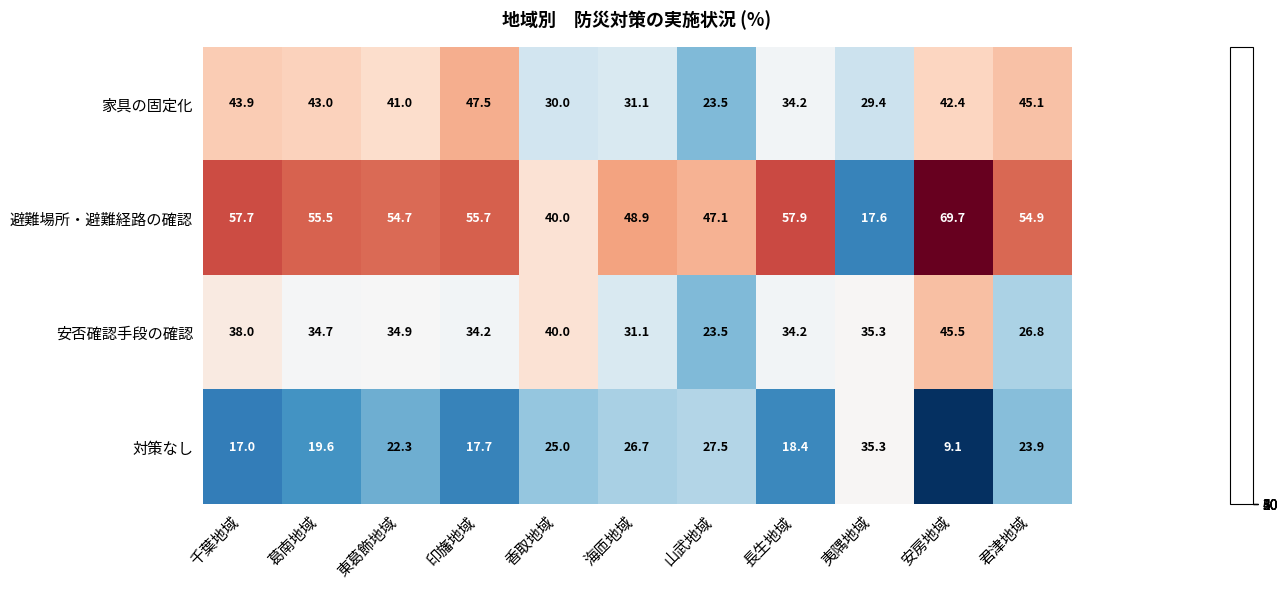

List the labels in order of 対策なし value, largest first.

夷隅地域, 山武地域, 海匝地域, 香取地域, 君津地域, 東葛飾地域, 葛南地域, 長生地域, 印旛地域, 千葉地域, 安房地域